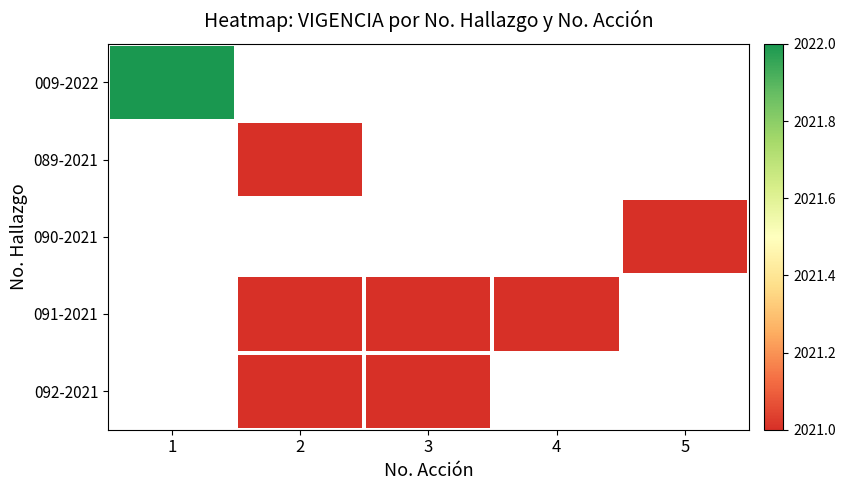

How many positive values does the 089-2021 series have?

1